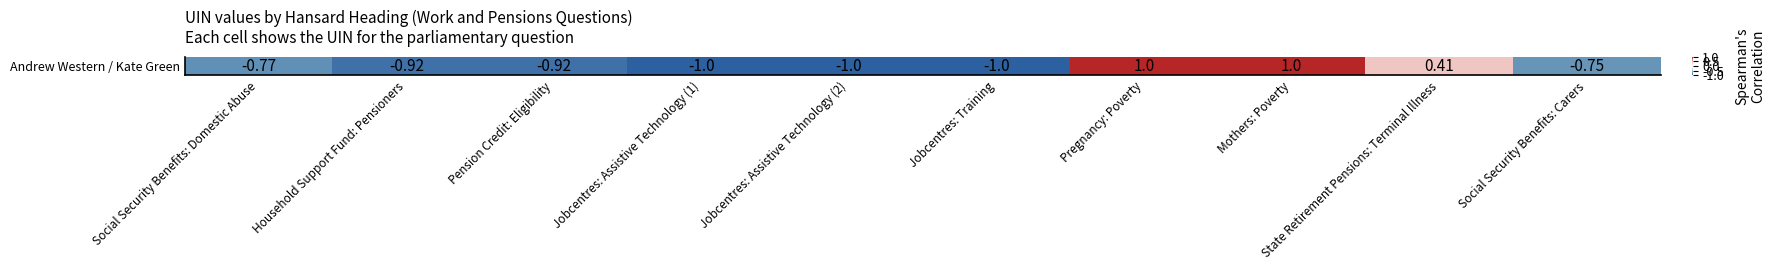

How many values are above zero?

3